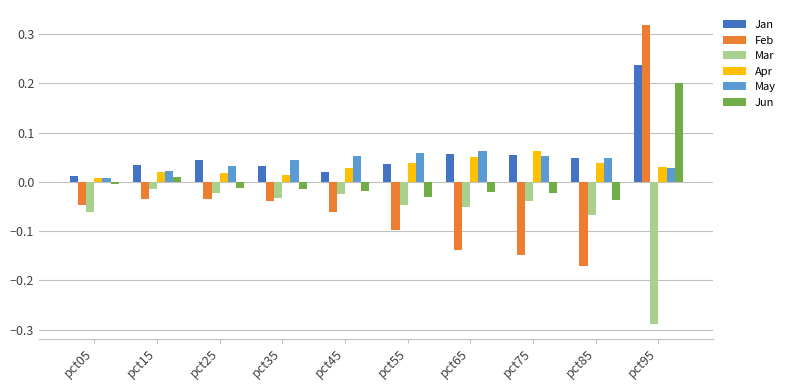

What are all the series names shown in the legend?

Jan, Feb, Mar, Apr, May, Jun